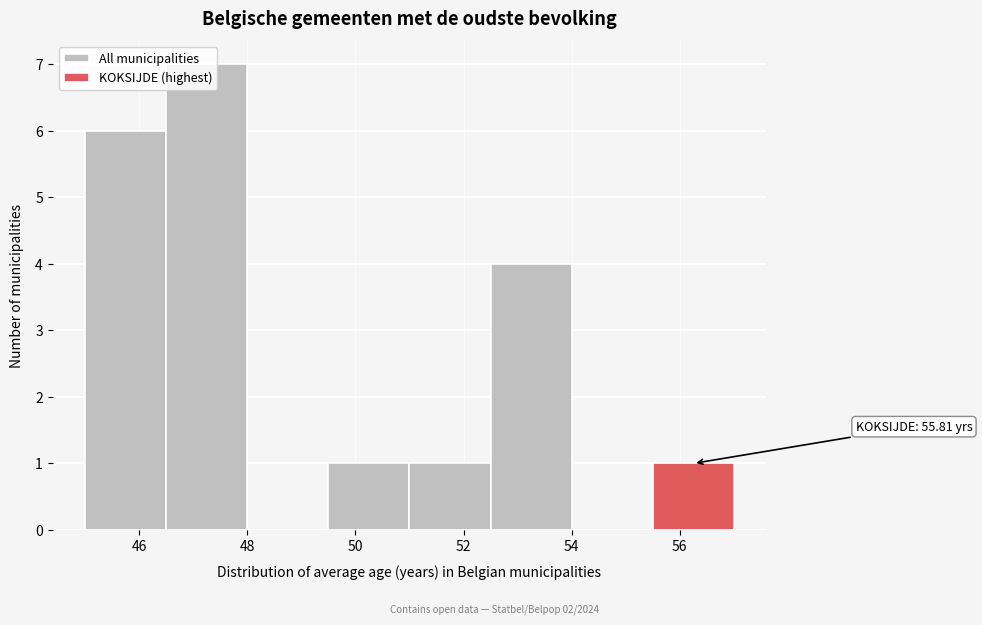

Over which range of the x-axis is the bar tallest?

46.5 to 48.0